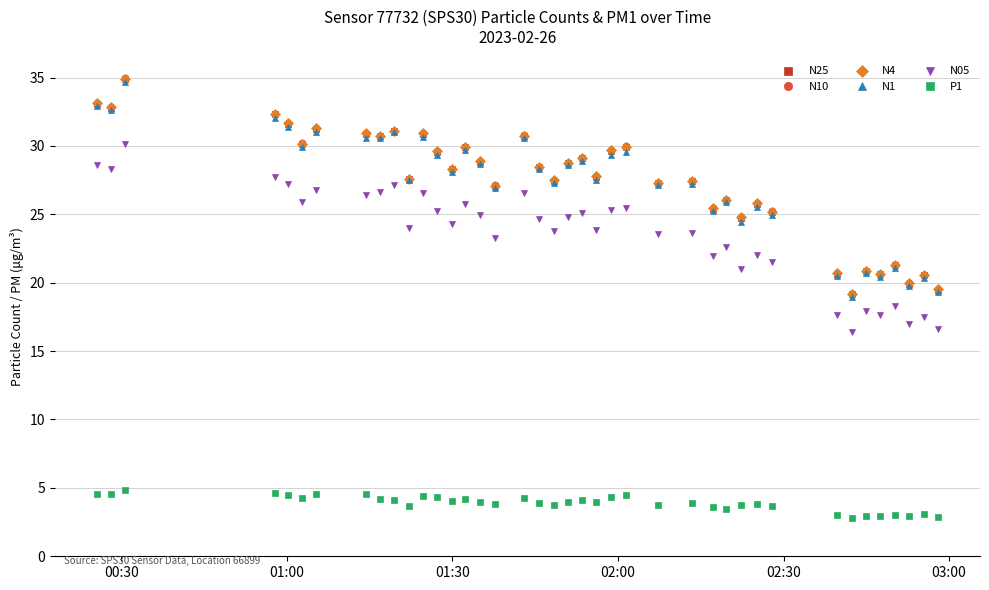

What is the greatest value displayed?

34.9